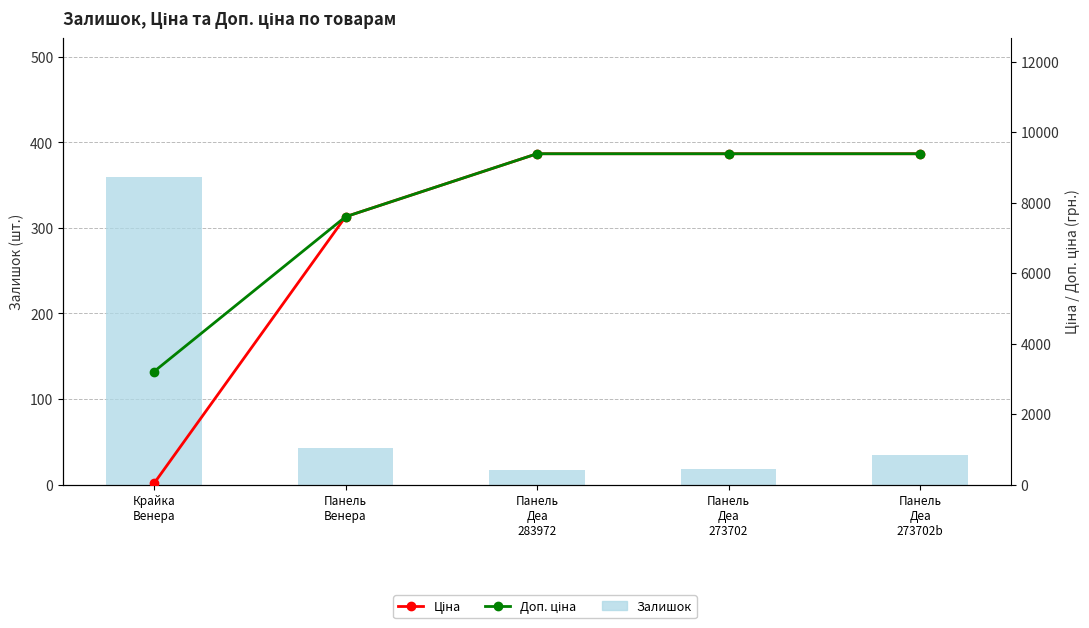

Are the bars grouped side by side (vs. stacked)?

Yes